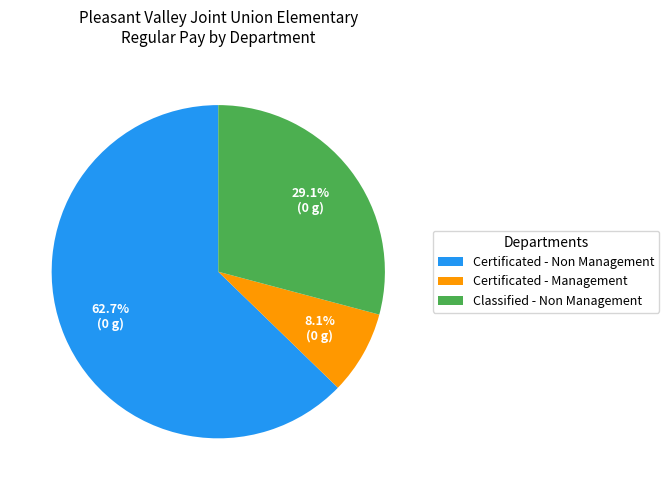

Which category accounts for the majority?

Certificated - Non Management